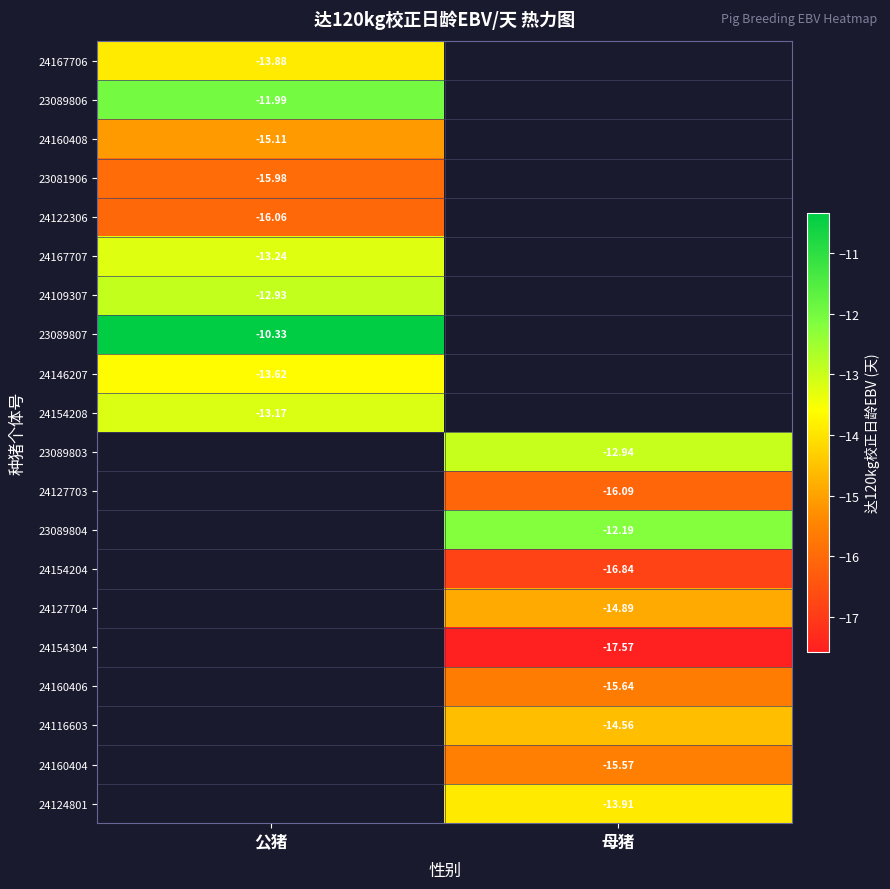

Which label corresponds to the largest value in the chart?

公猪